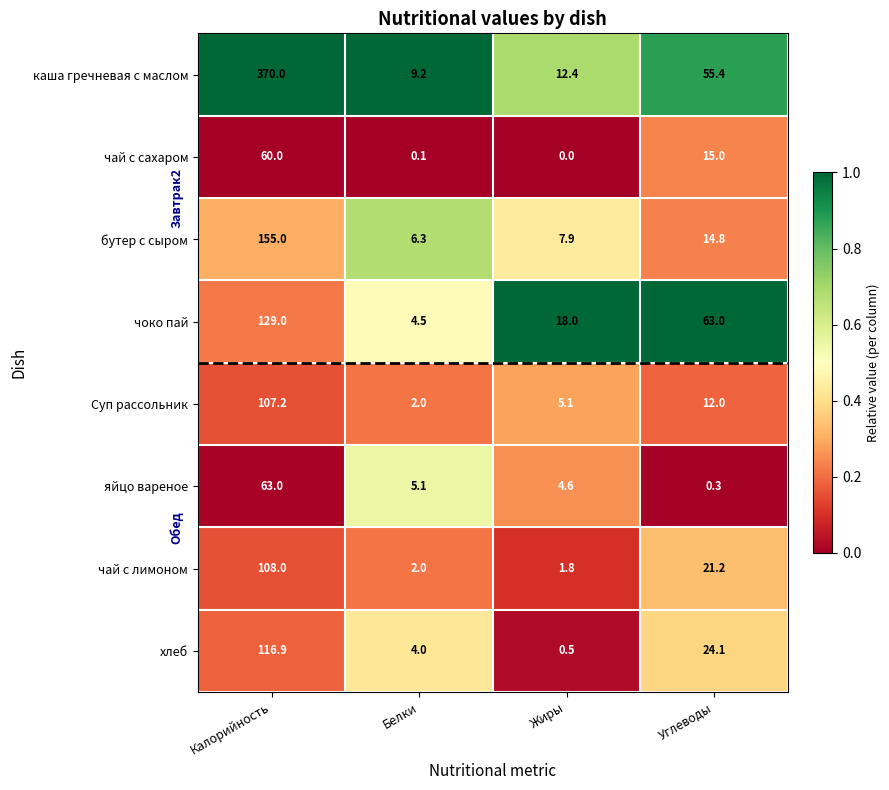

What is the spread (max minus min) of values at Жиры?

18.0